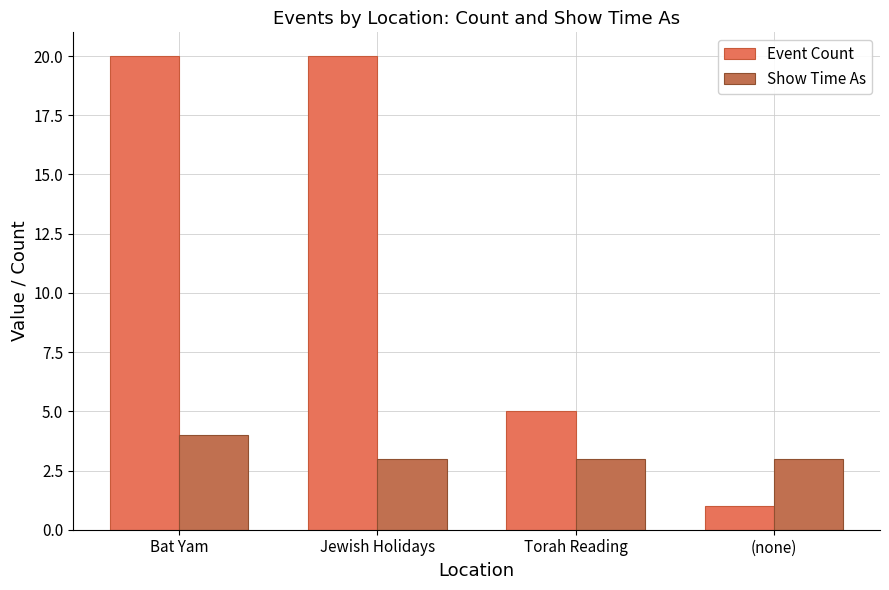

Which series changed the most between Torah Reading and (none)?

Event Count